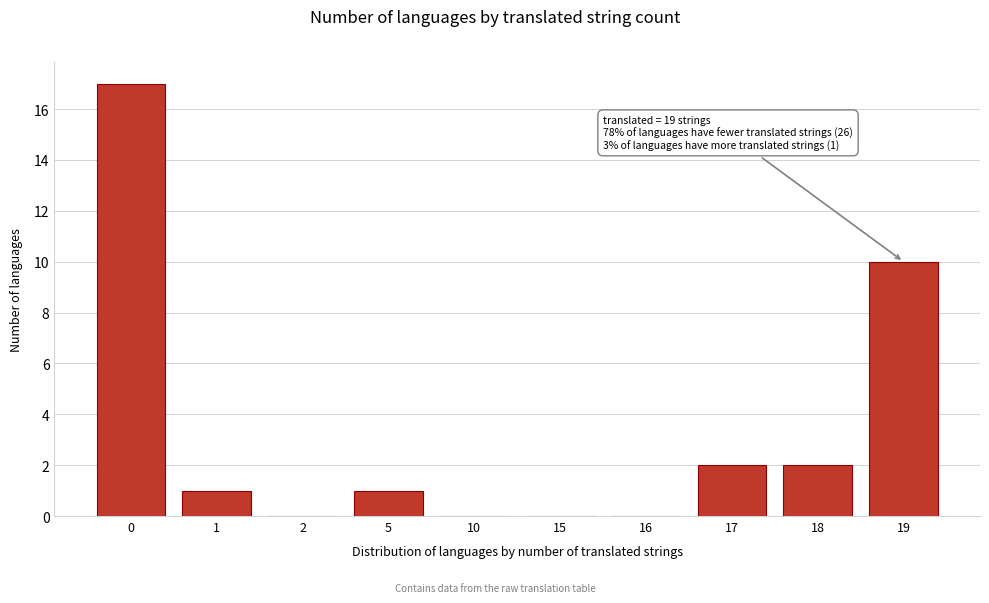

Reading left to right, extract all data points from this chart.

0=17	1=1	2=0	5=1	10=0	15=0	16=0	17=2	18=2	19=10